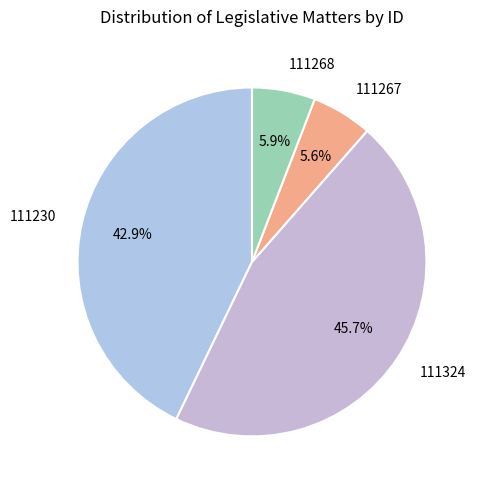

Is it true that 111230 is 53% of the pie?

False